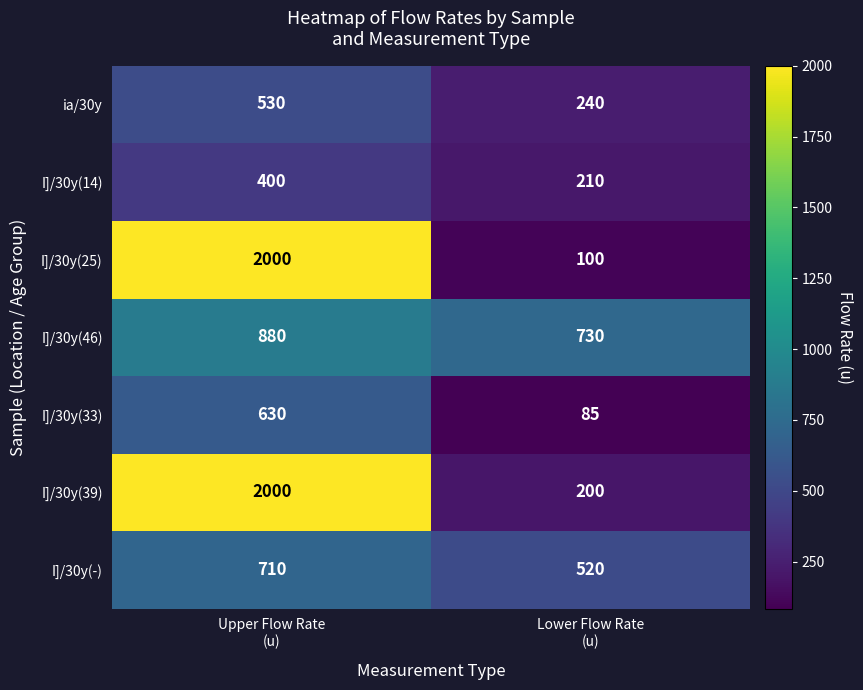

What is the average value of the I]/30y(46) series?

805